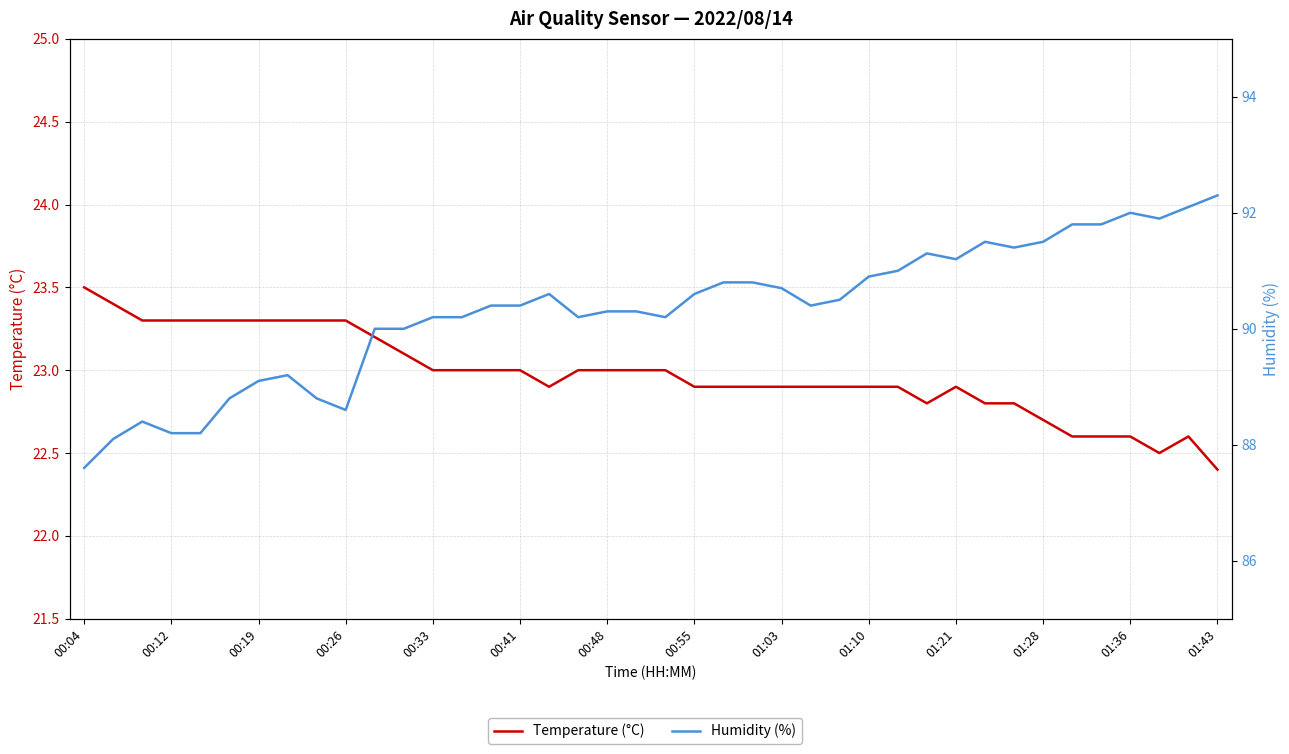

What is the sum of all Humidity (%) values?

3612.3